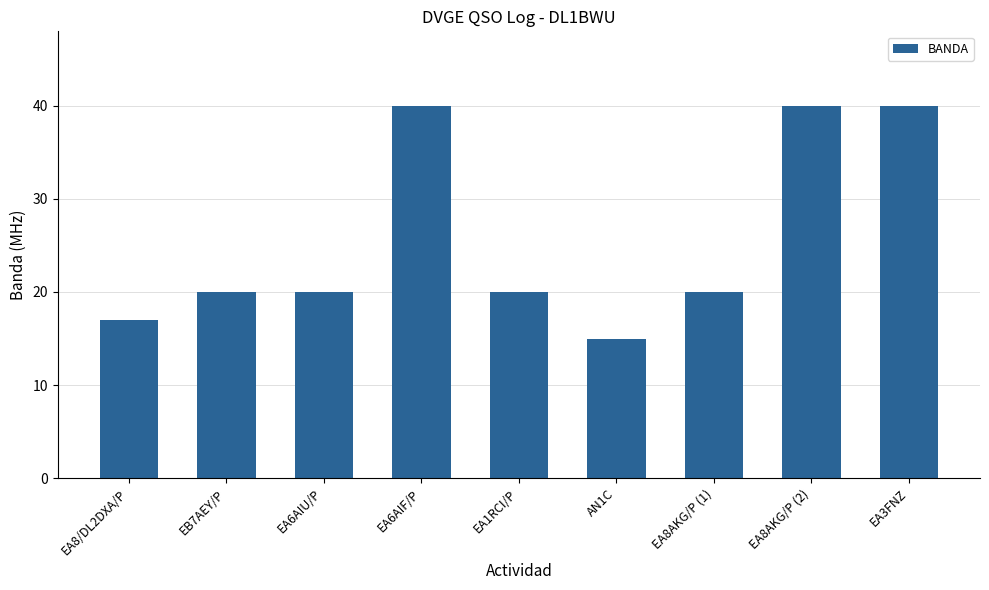

How many data points does each series have?

9